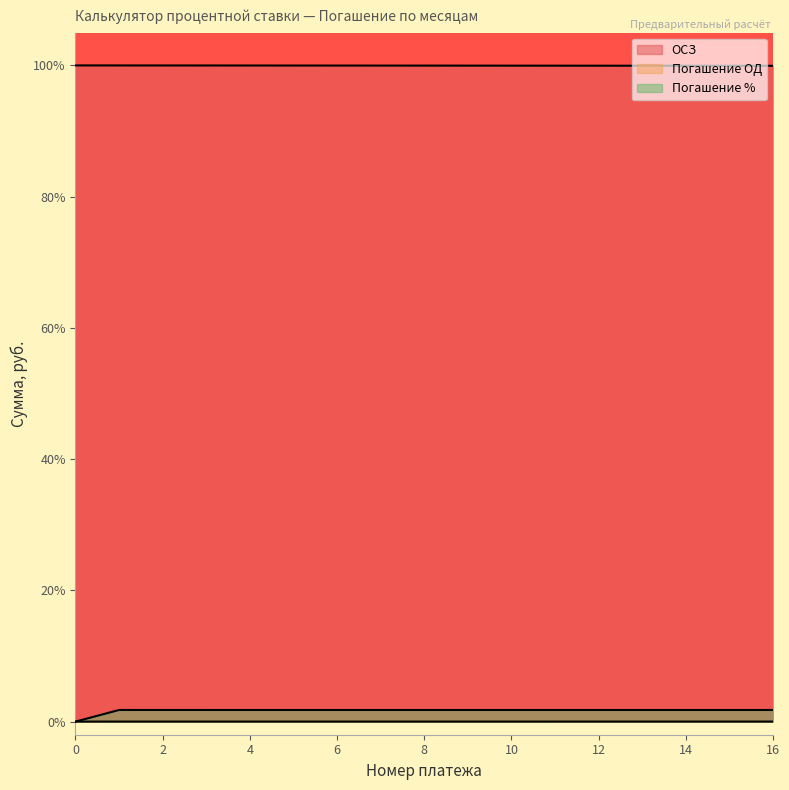

What is the value of the Погашение % point at the 4th from the left?

1.8